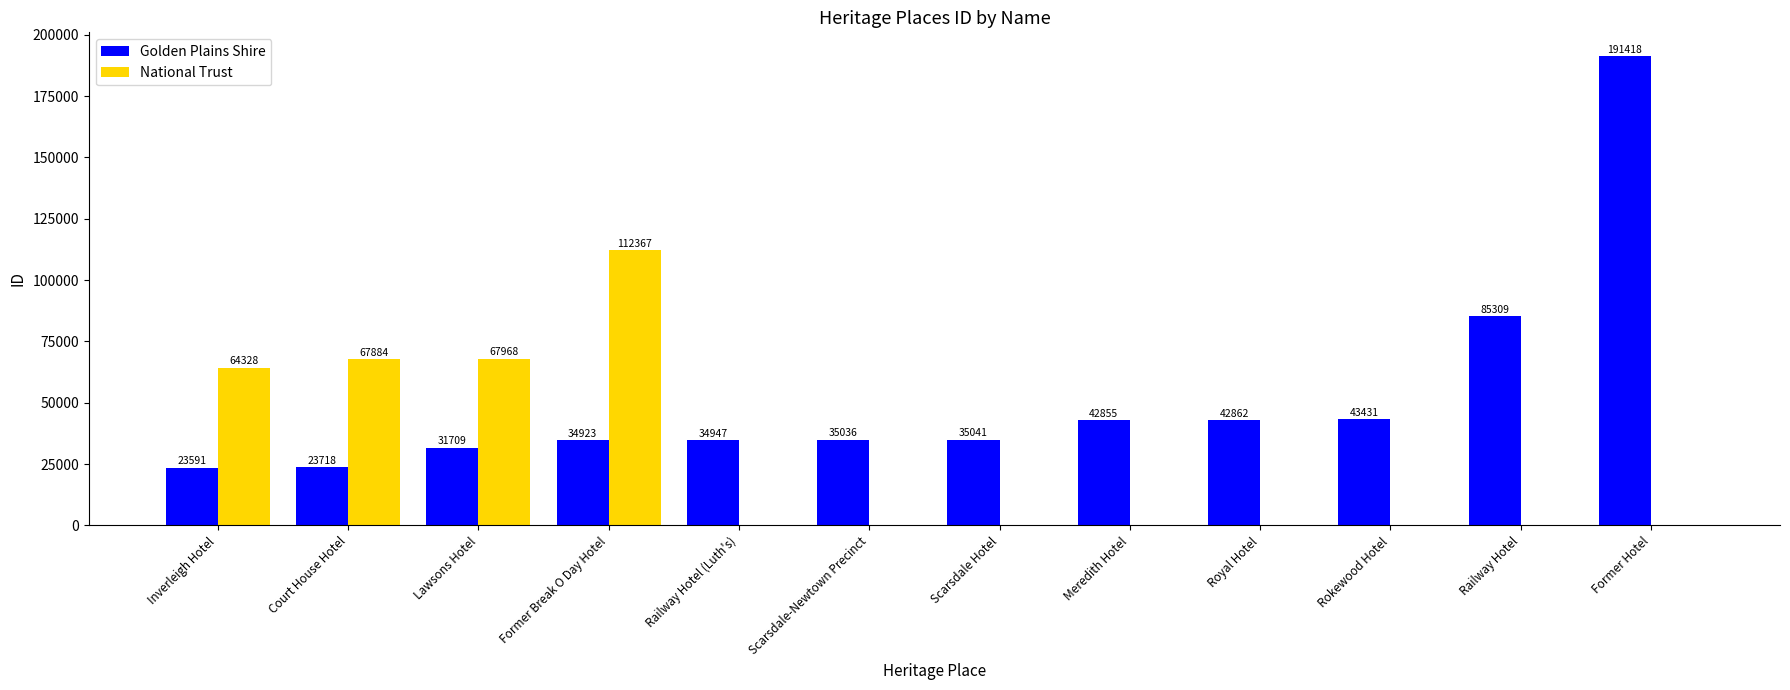

What is the total value across all series at Lawsons Hotel?

99677